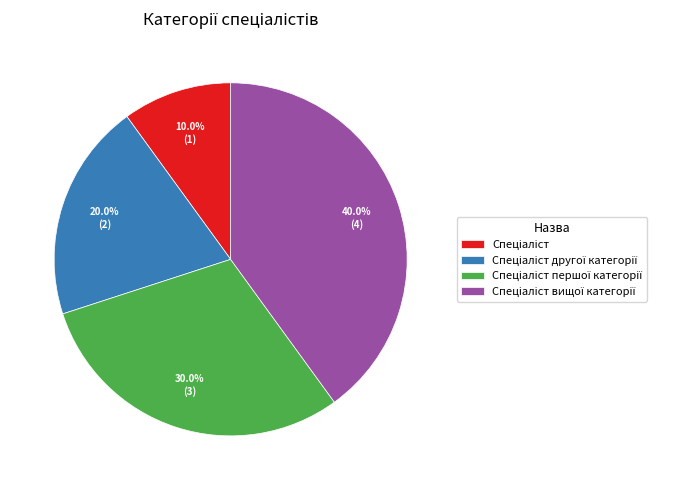

Is there any slice that represents more than half of the pie?

No